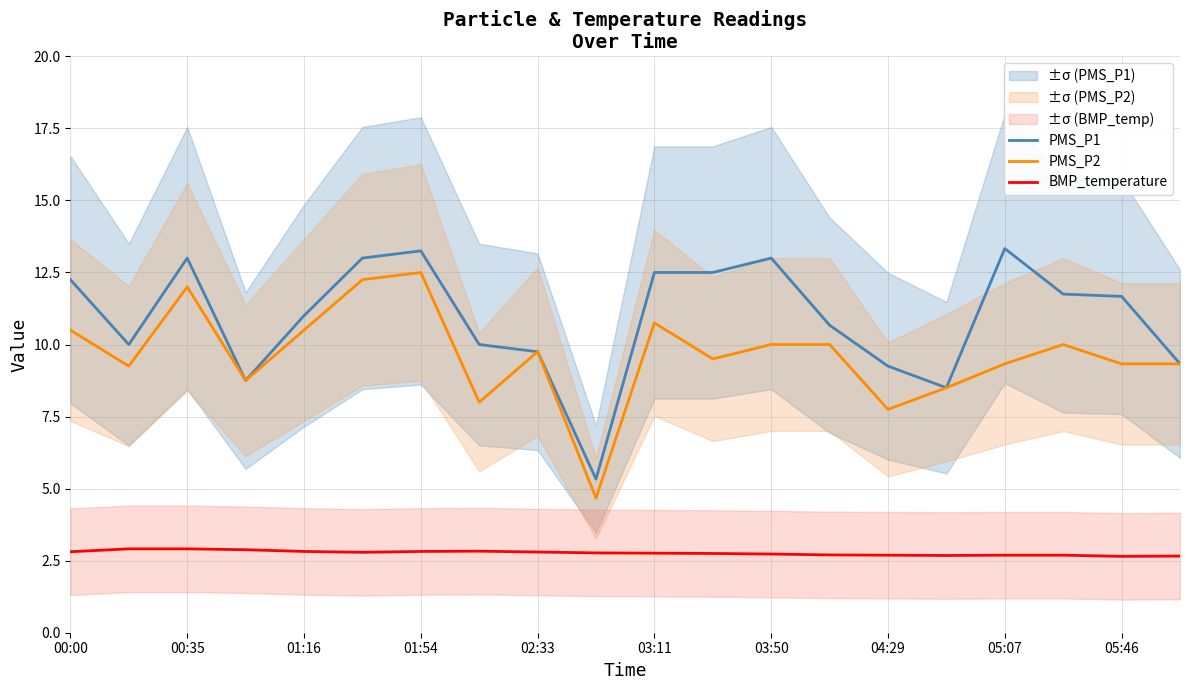

True or false: PMS_P1 has a value of 9.2 at 04:29.

True